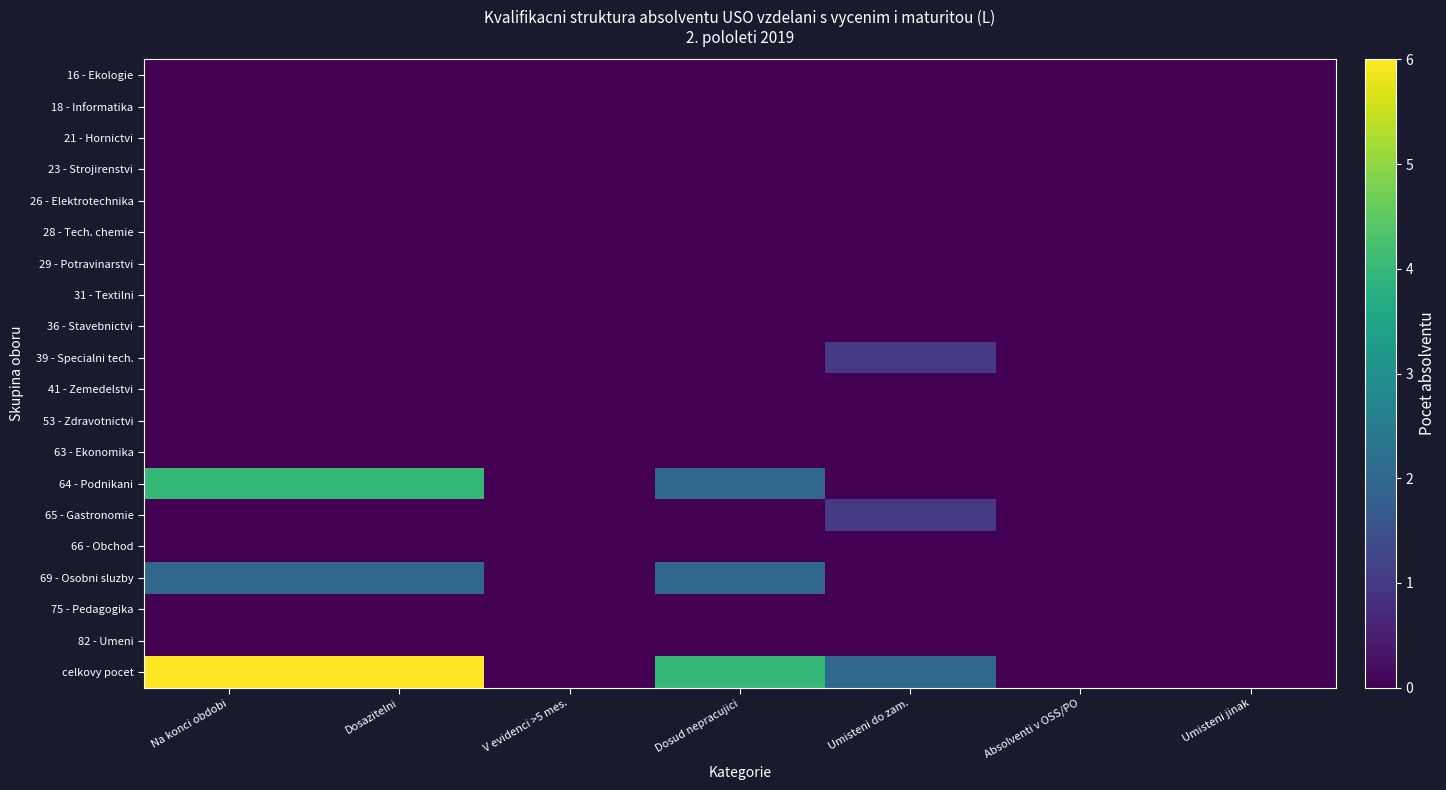

What is the difference between the highest and lowest values at Dosud nepracujici?

4